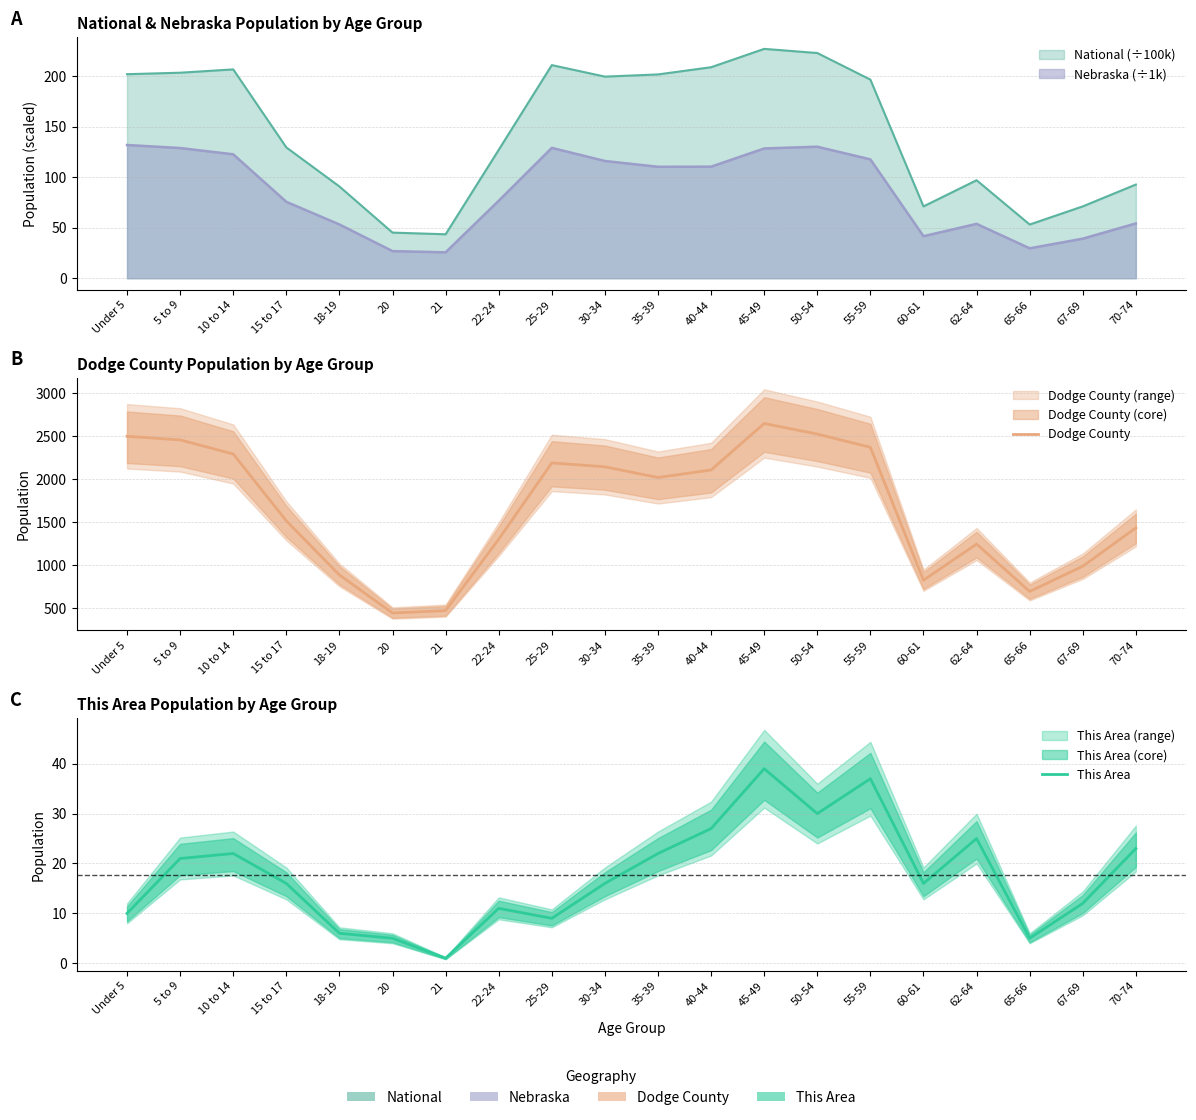

True or false: Dodge County and This Area cross at least once.

False